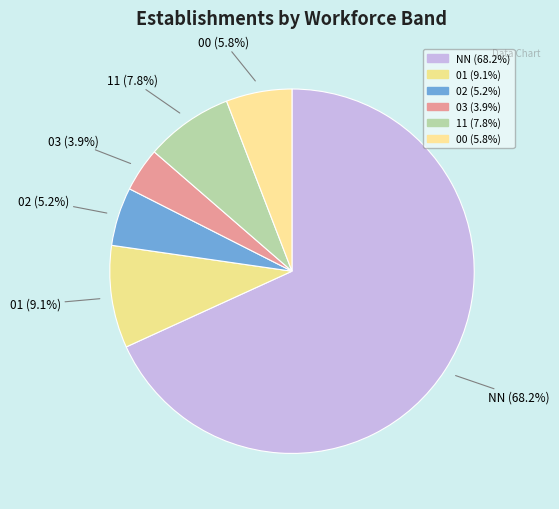

Which slice is the smallest?

03